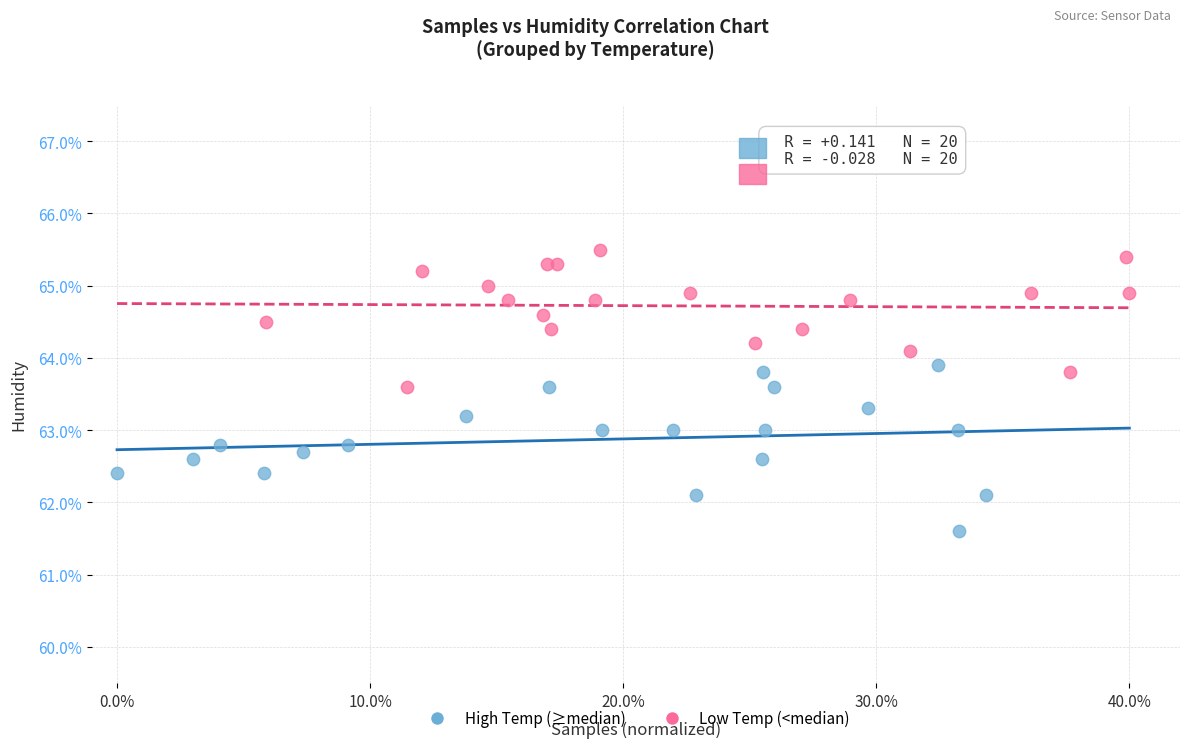

Which series contains the highest Y value?

Low Temp (<median)